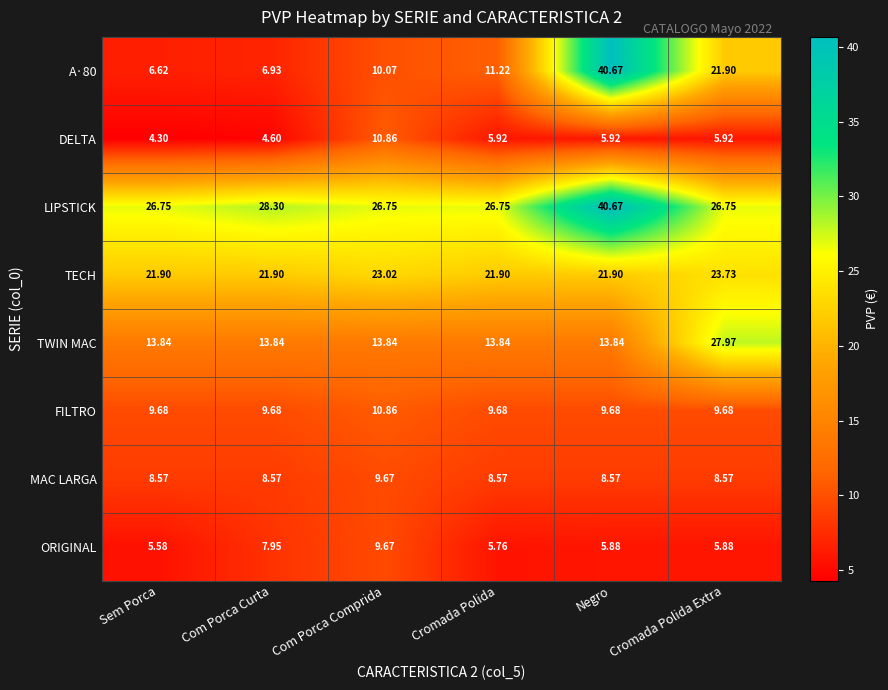

Which label corresponds to the smallest value in the chart?

Sem Porca